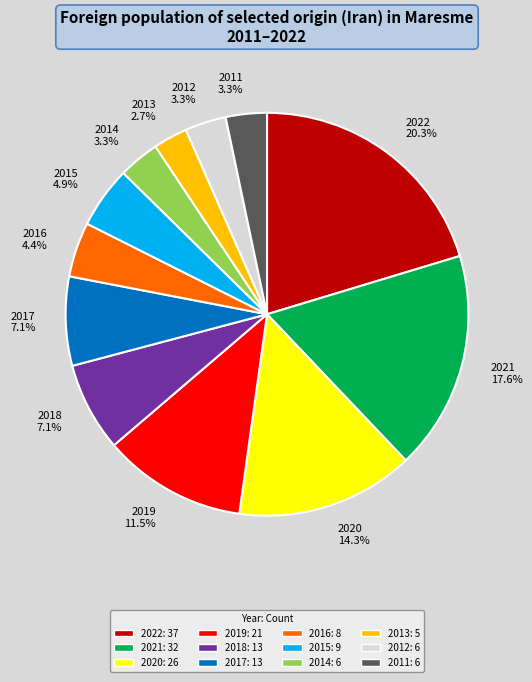

Between 2011 and 2015, which is larger?

2015